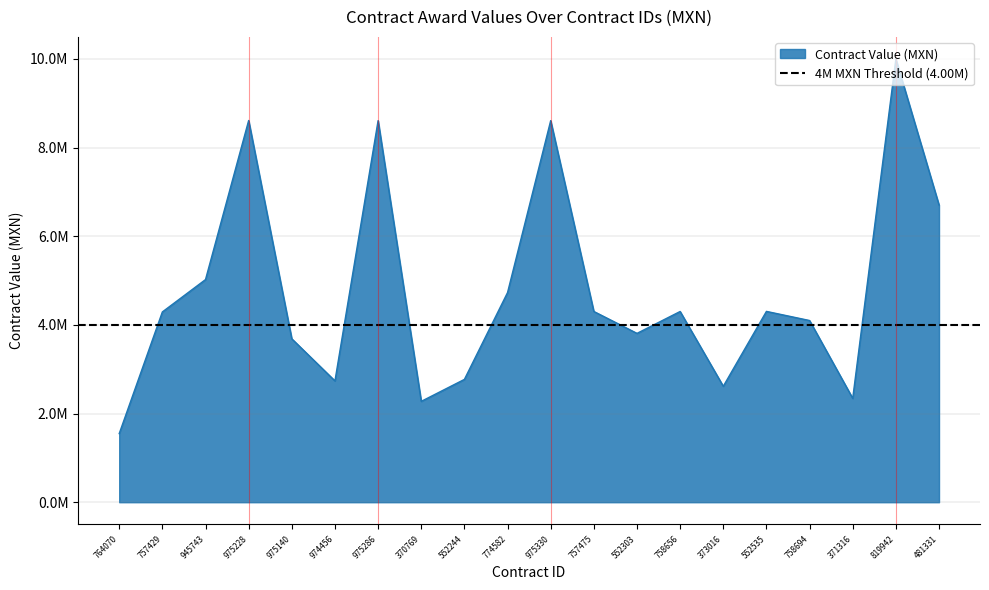

Where is the first local minimum?

974456